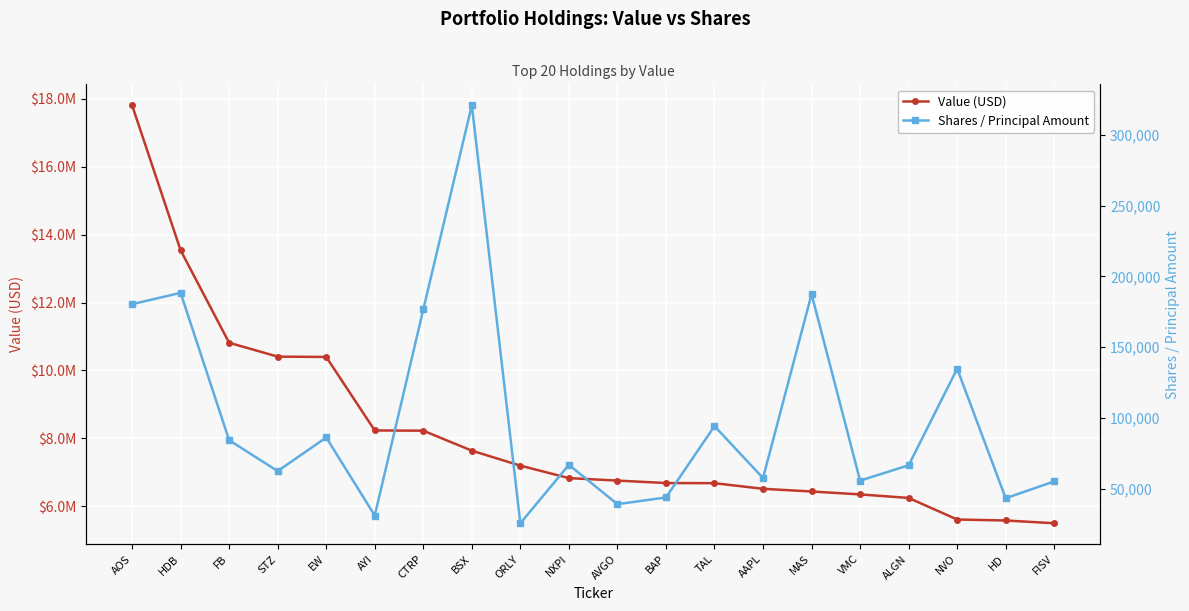

Which series has the largest total across all categories?

Value (USD)